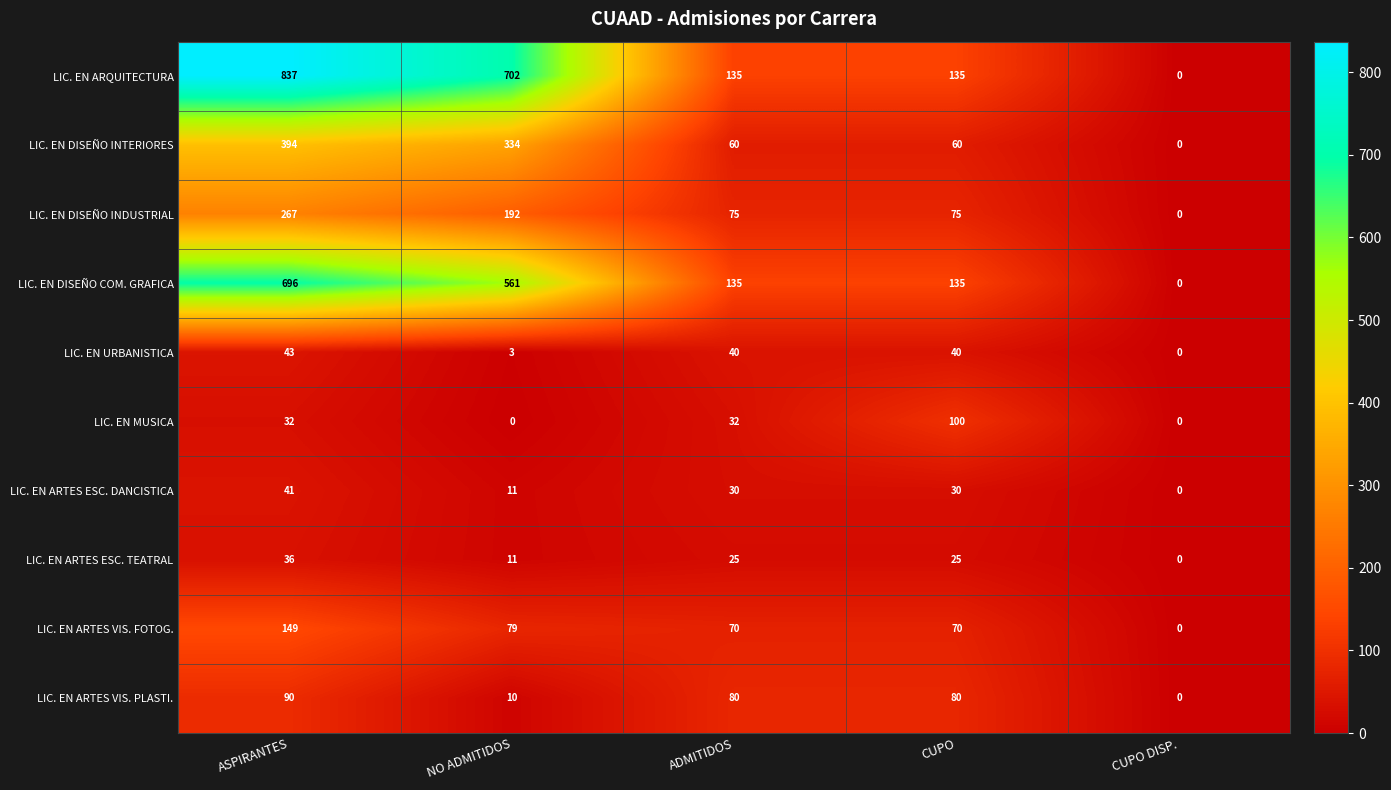

Is it true that LIC. EN URBANISTICA equals -30 at CUPO DISP.?

False